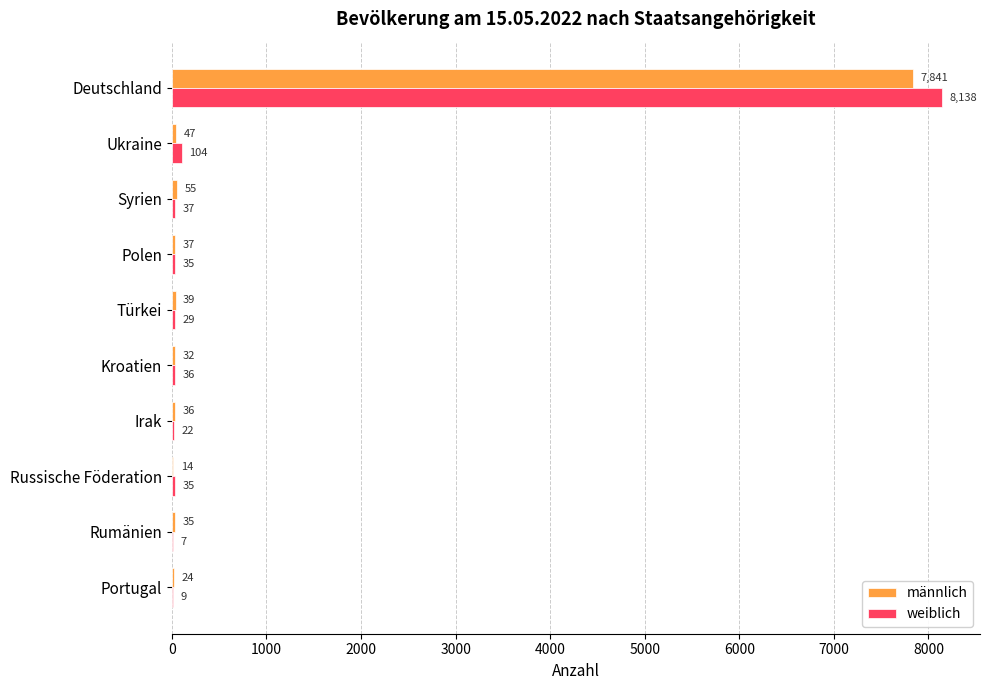

Which series changed the most between Rumänien and Portugal?

männlich